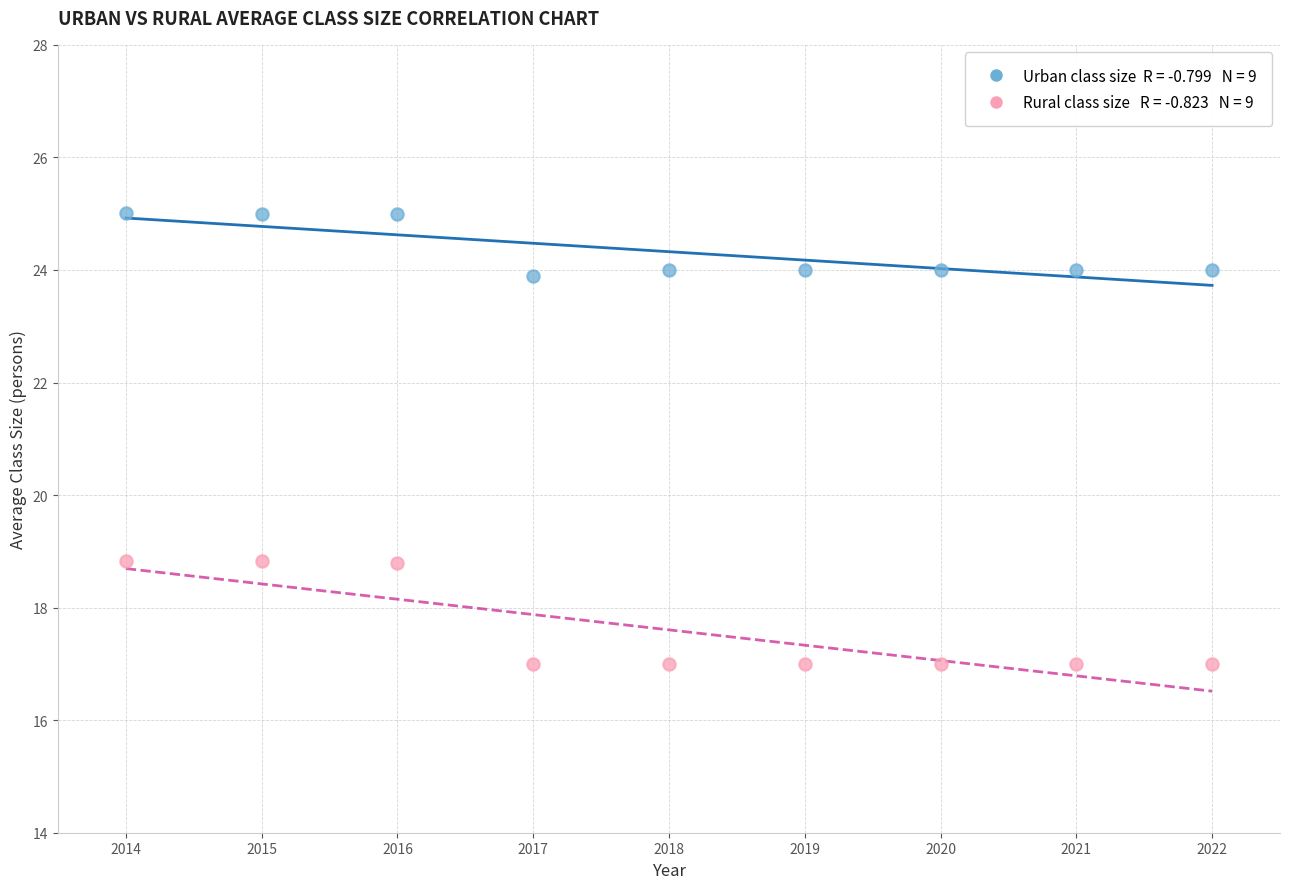

Across all data points, what is the range of X values (max minus min)?

8.0